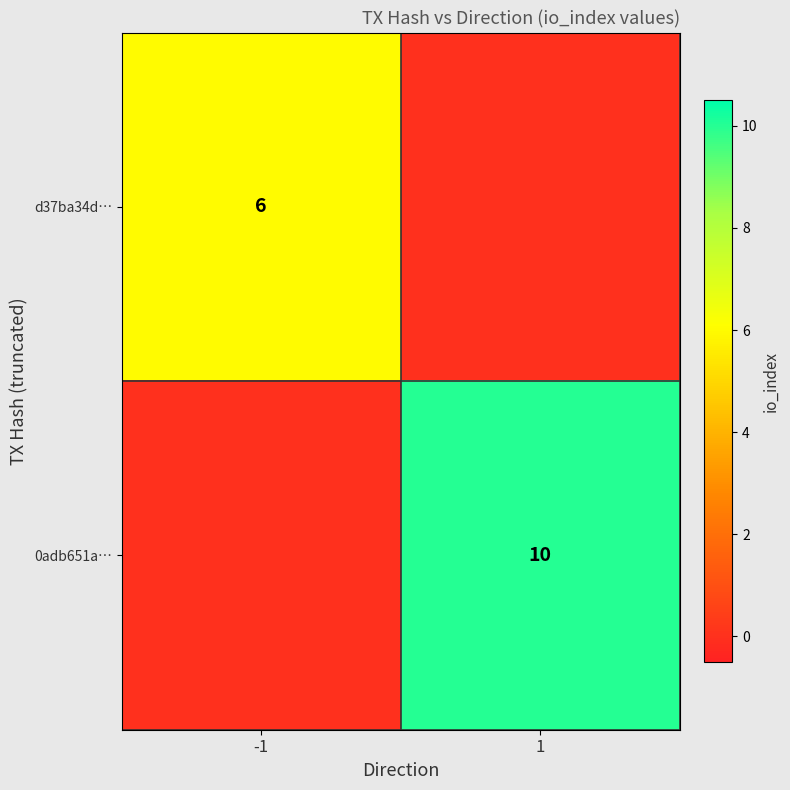

Is it true that 0adb651a… equals 10 at 1?

True